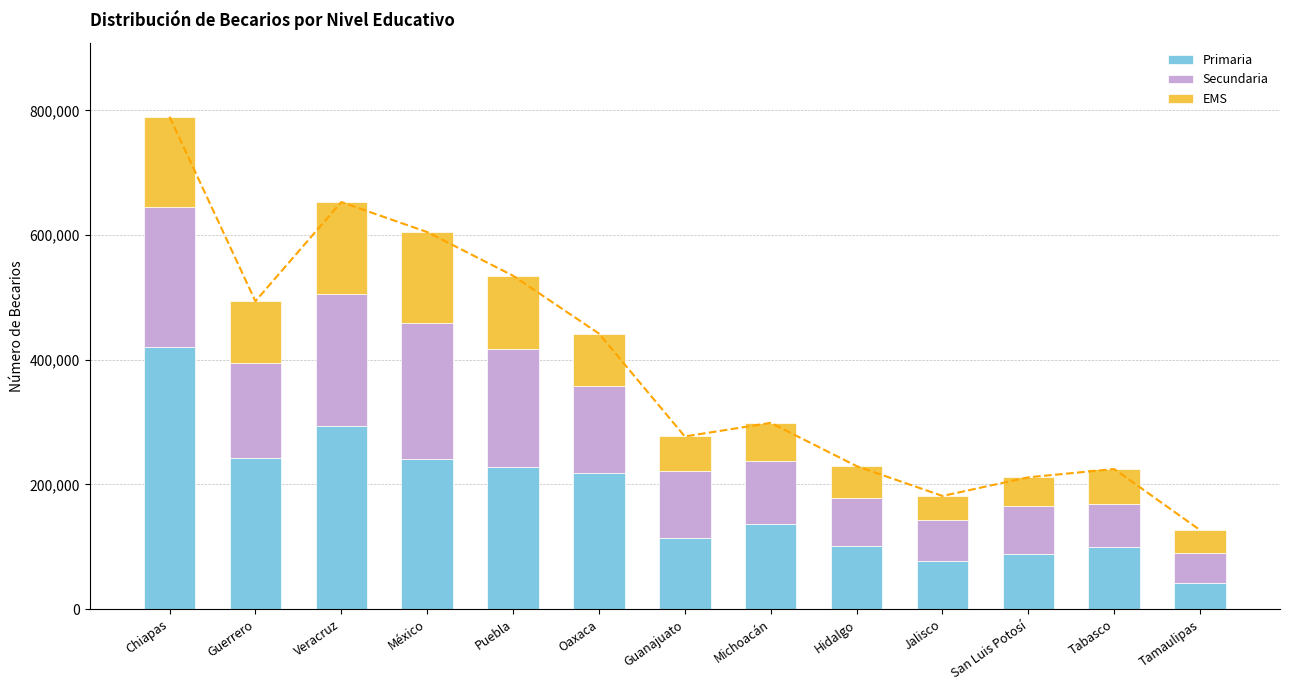

At which label does Secundaria reach its peak?

Chiapas